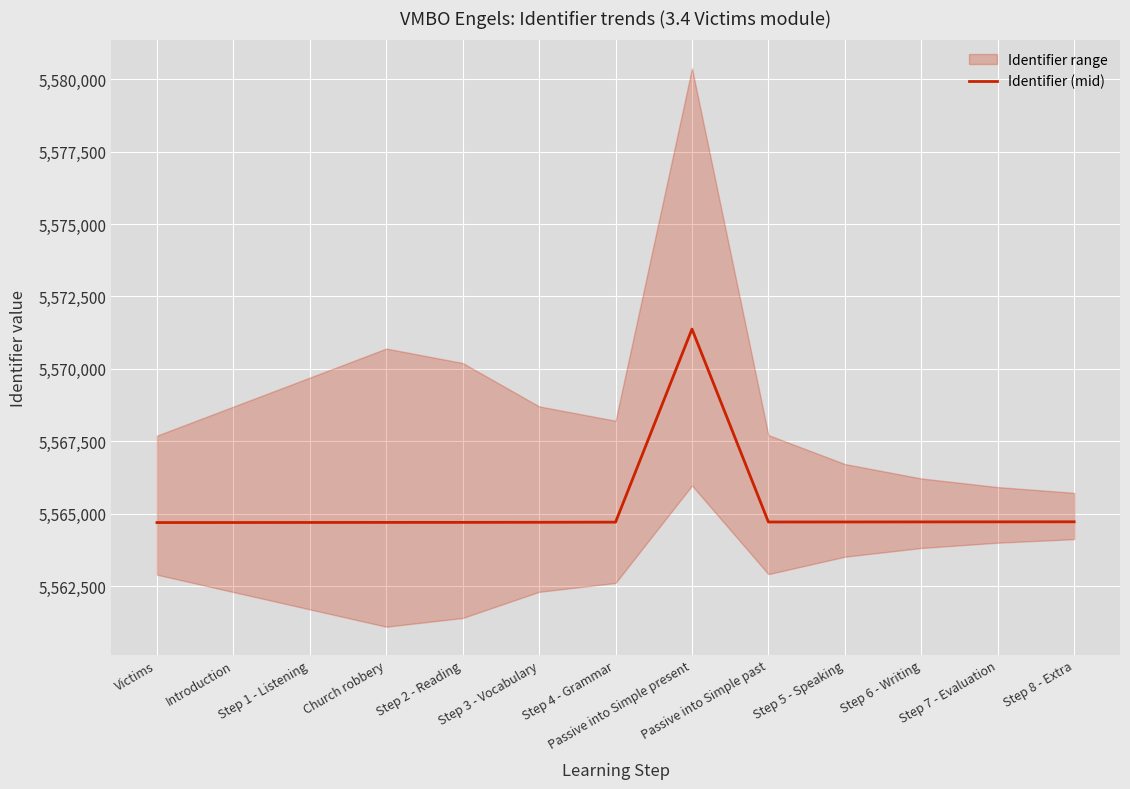

How many interior local peaks (higher than both neighbors) does the data have?

1